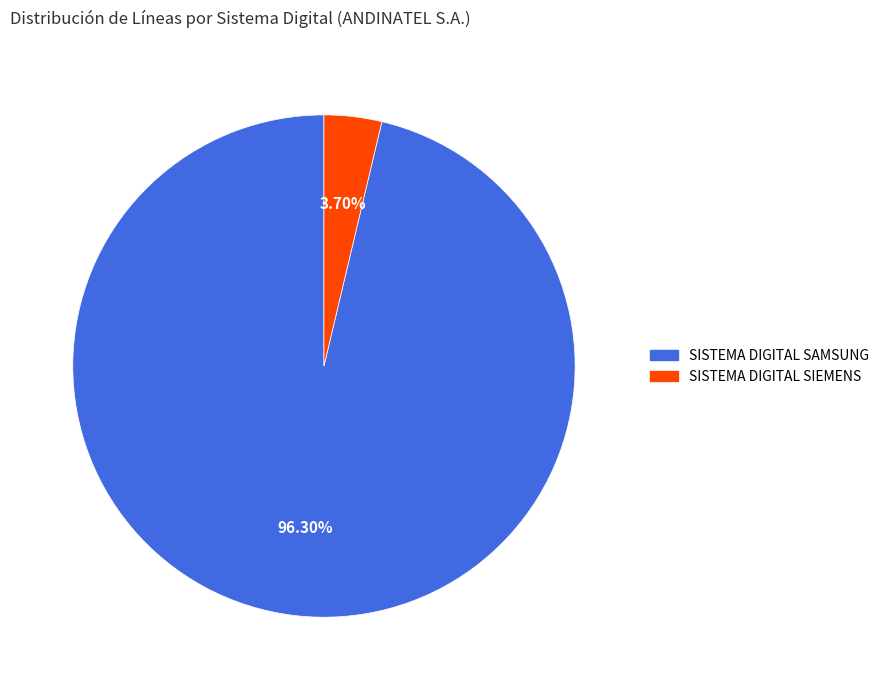

Combined, do SISTEMA DIGITAL SAMSUNG and SISTEMA DIGITAL SIEMENS account for over 50%?

Yes